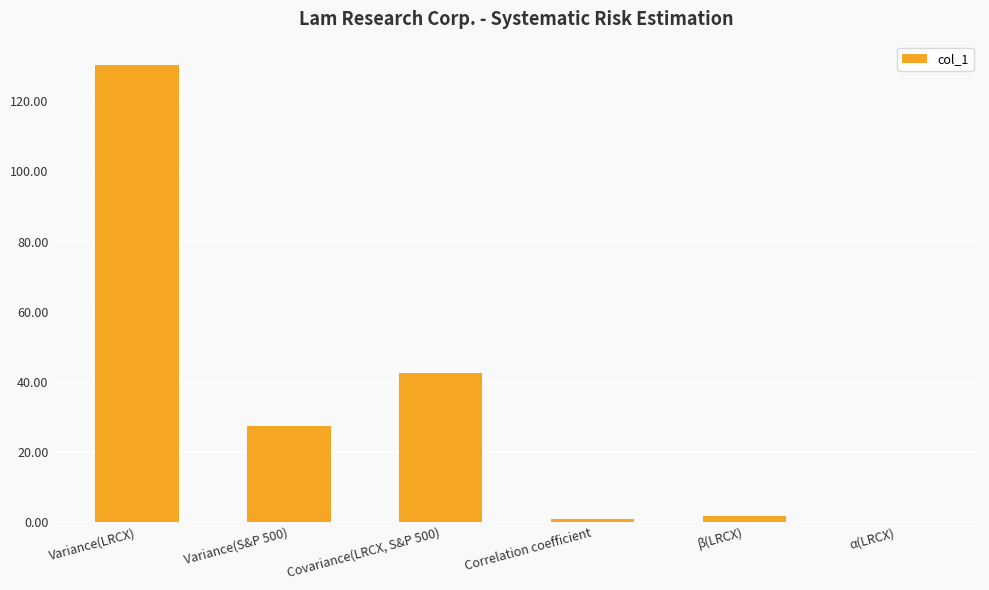

At which label is the value closest to 65?

Covariance(LRCX, S&P 500)